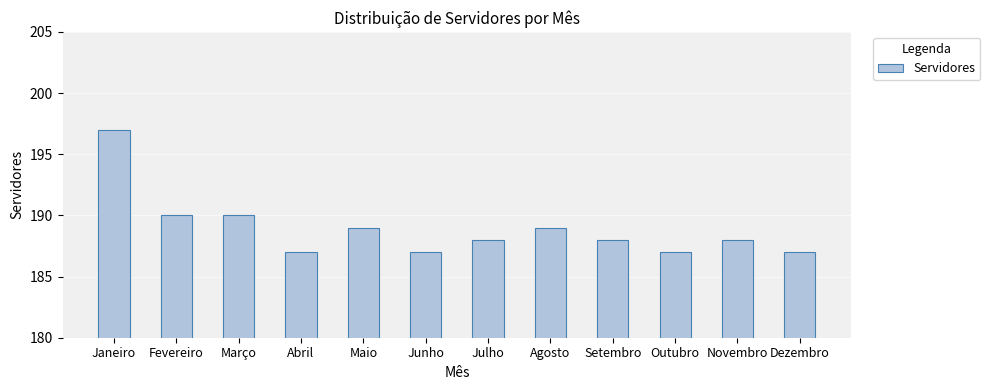

Count the values in the range 187 to 190.

11